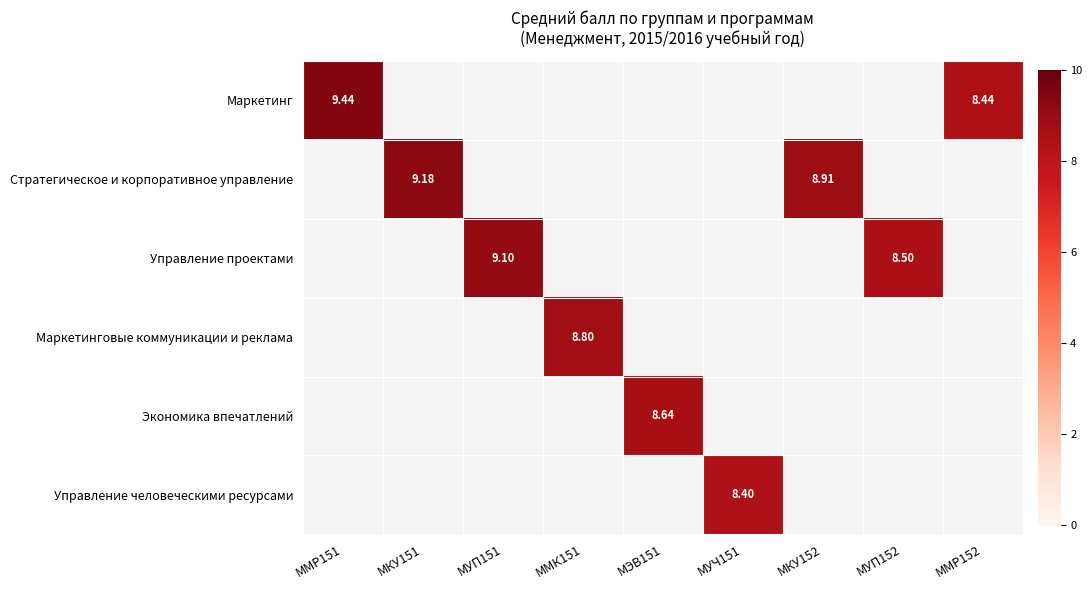

What is the difference between the highest and lowest values at МКУ152?

8.9